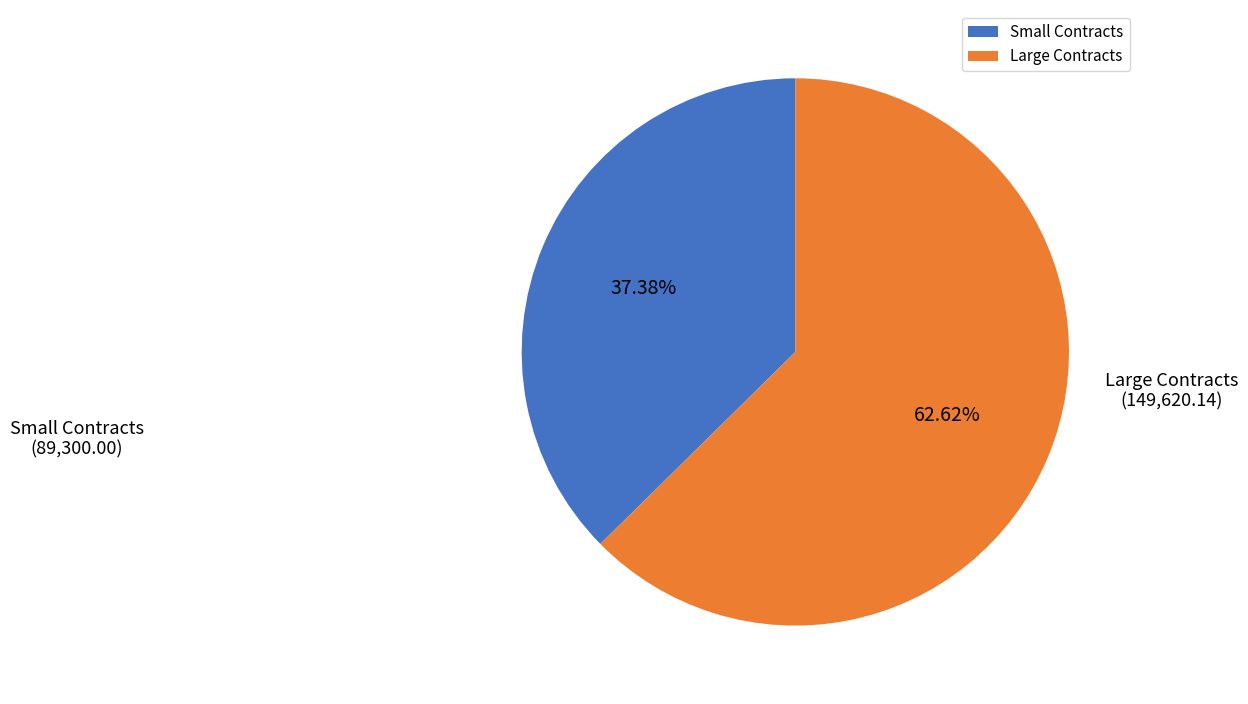

Combined, do Small Contracts and Large Contracts account for over 50%?

Yes